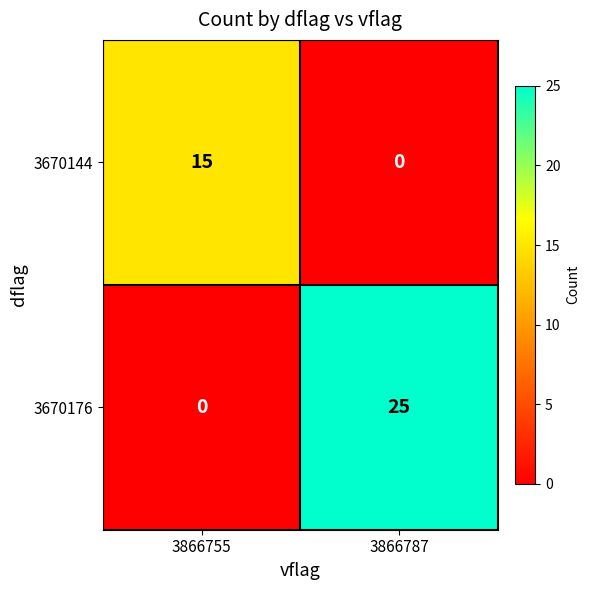

What is the sum of the 3670144 values at 3866787 and 3866755?

15